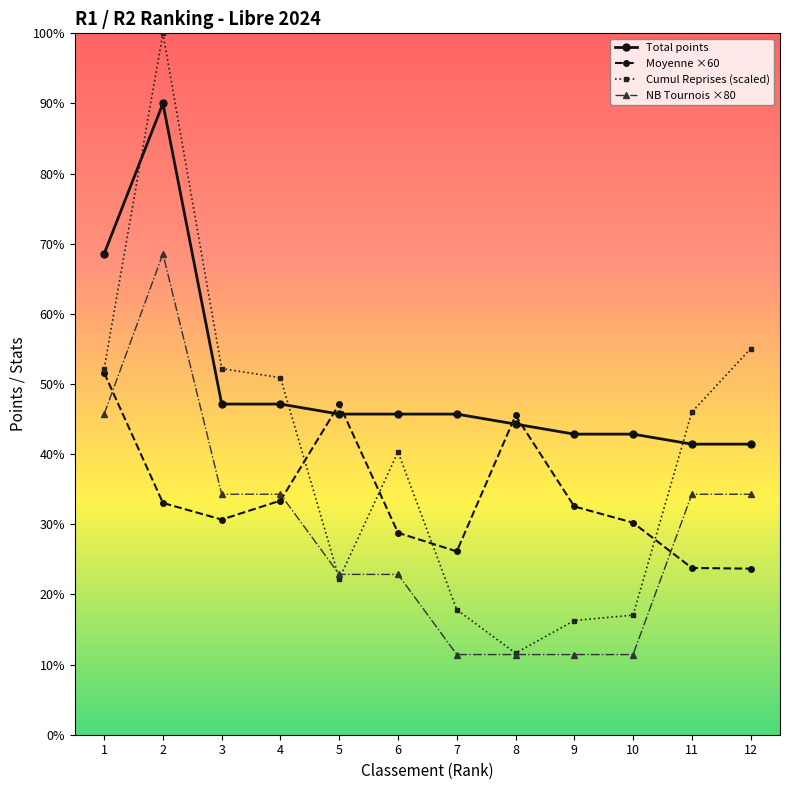

Rank the series by their maximum value, from lowest to highest.

Moyenne ×60, NB Tournois ×80, Total points, Cumul Reprises (scaled)